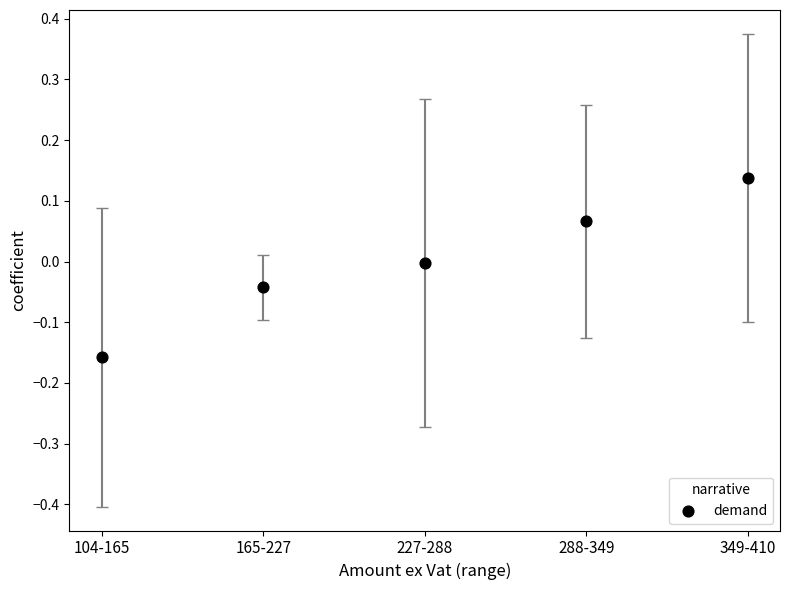

What is the range of Y values (max minus min)?

0.3